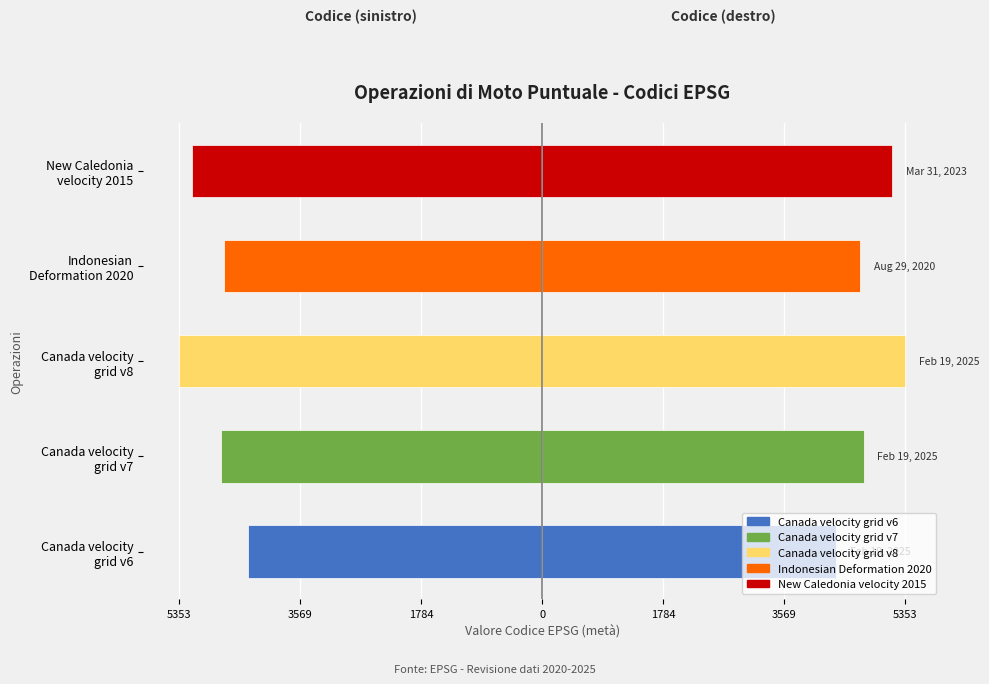

The Codice (sinistra) series shows -4687.5 at 0. True or false?

True